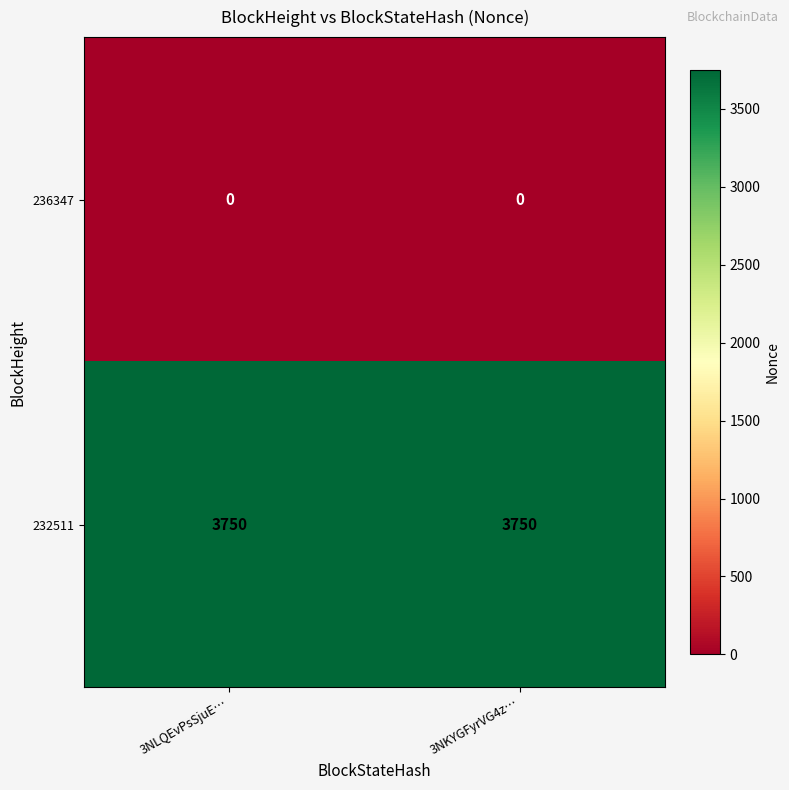

What is the total value across all series at 3NLQEvPsSjuE…?

3750